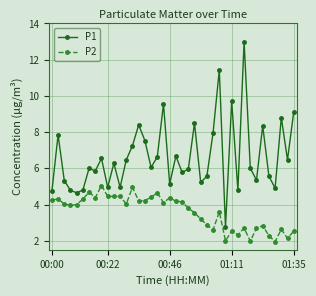

Rank the series by their maximum value, from highest to lowest.

P1, P2